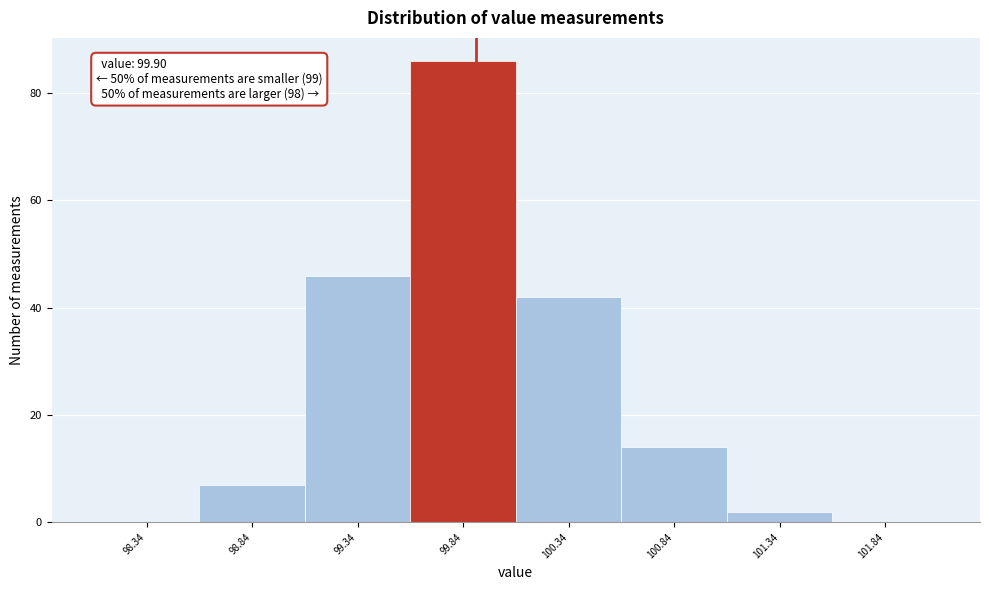

Over which range of the x-axis is the bar tallest?

99.6 to 100.1